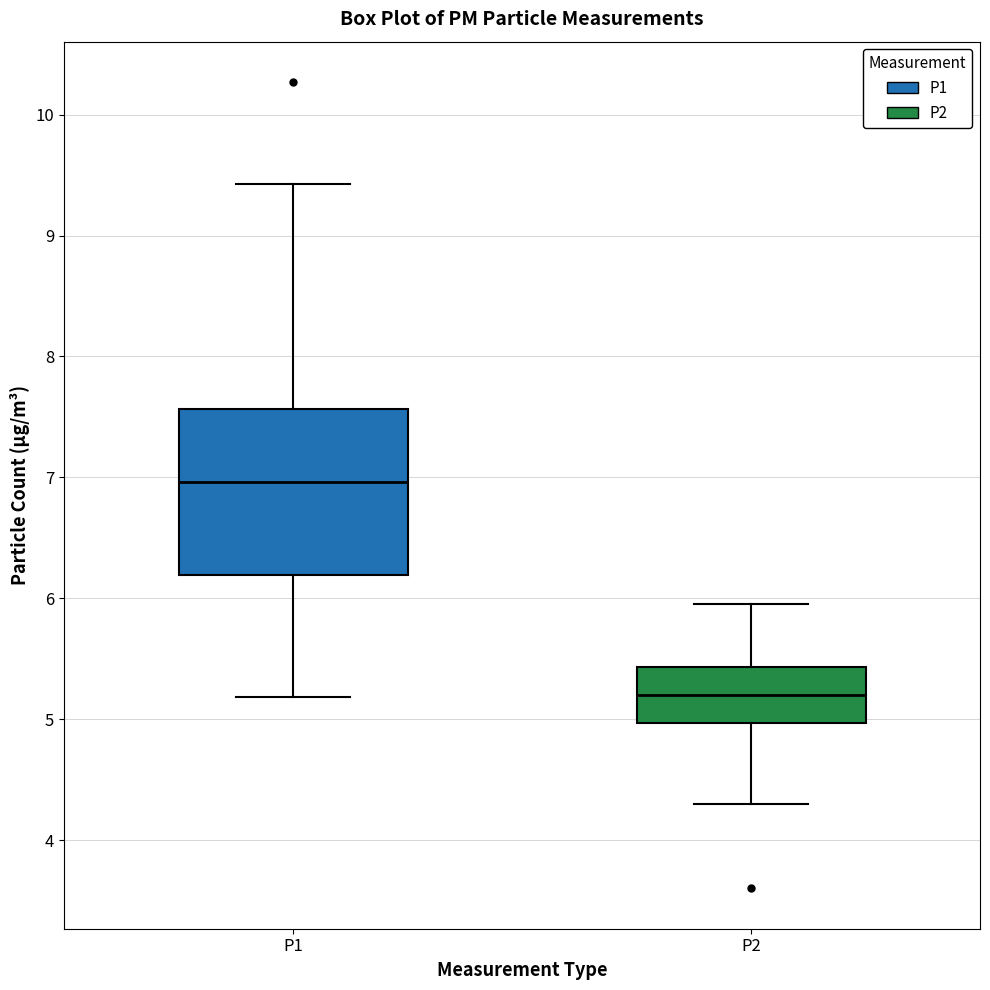

Where does the upper whisker of the box for P1 end on the y-axis? The values are not printed on the chart, so give them approximately, as read against the axis.

9.4